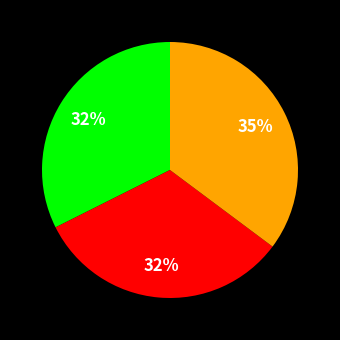

To the nearest percent, what is the difference between the largest and smallest slice percentages?

3%